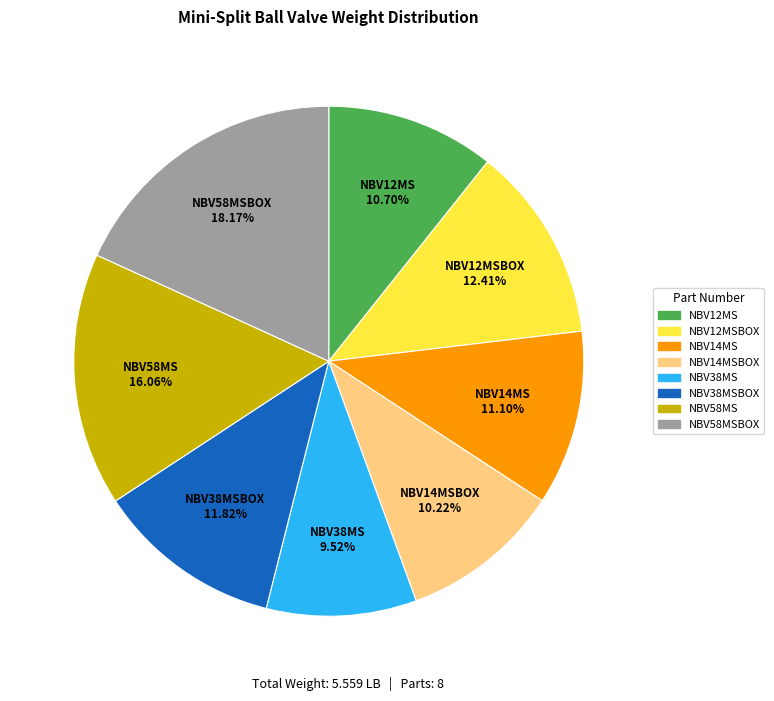

Is there a majority slice in this chart?

No